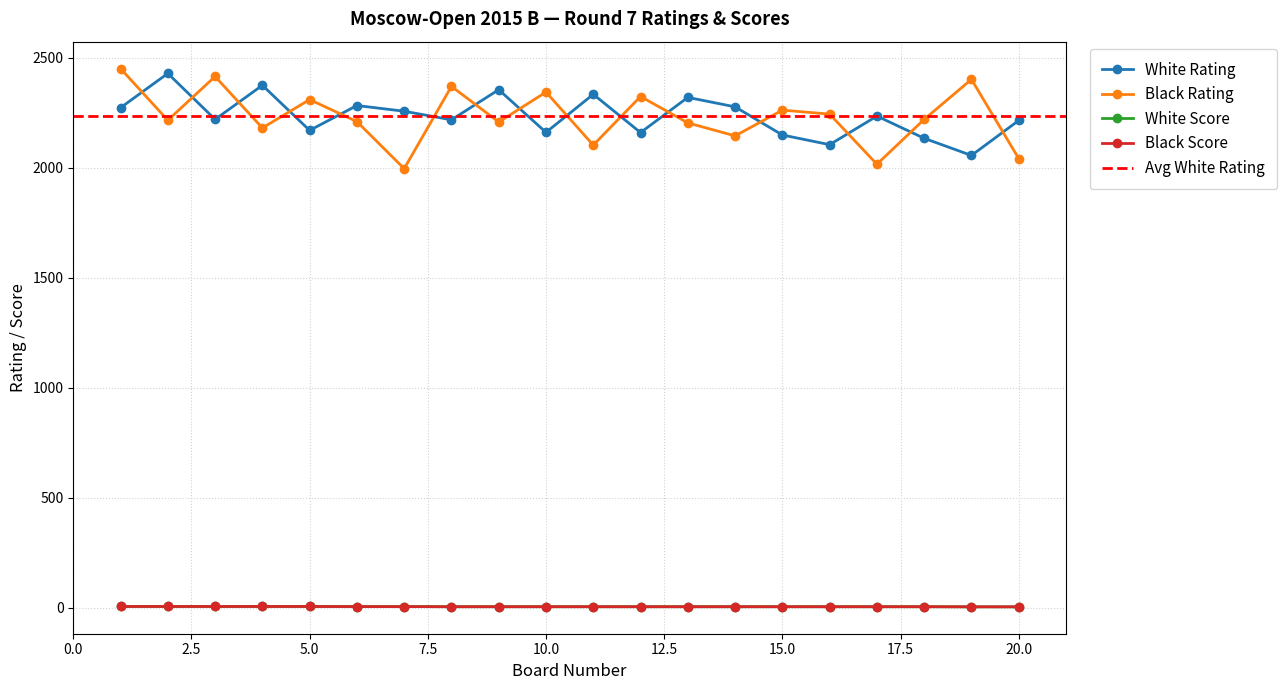

Is it true that Black Rating equals 990.5 at 3?

False